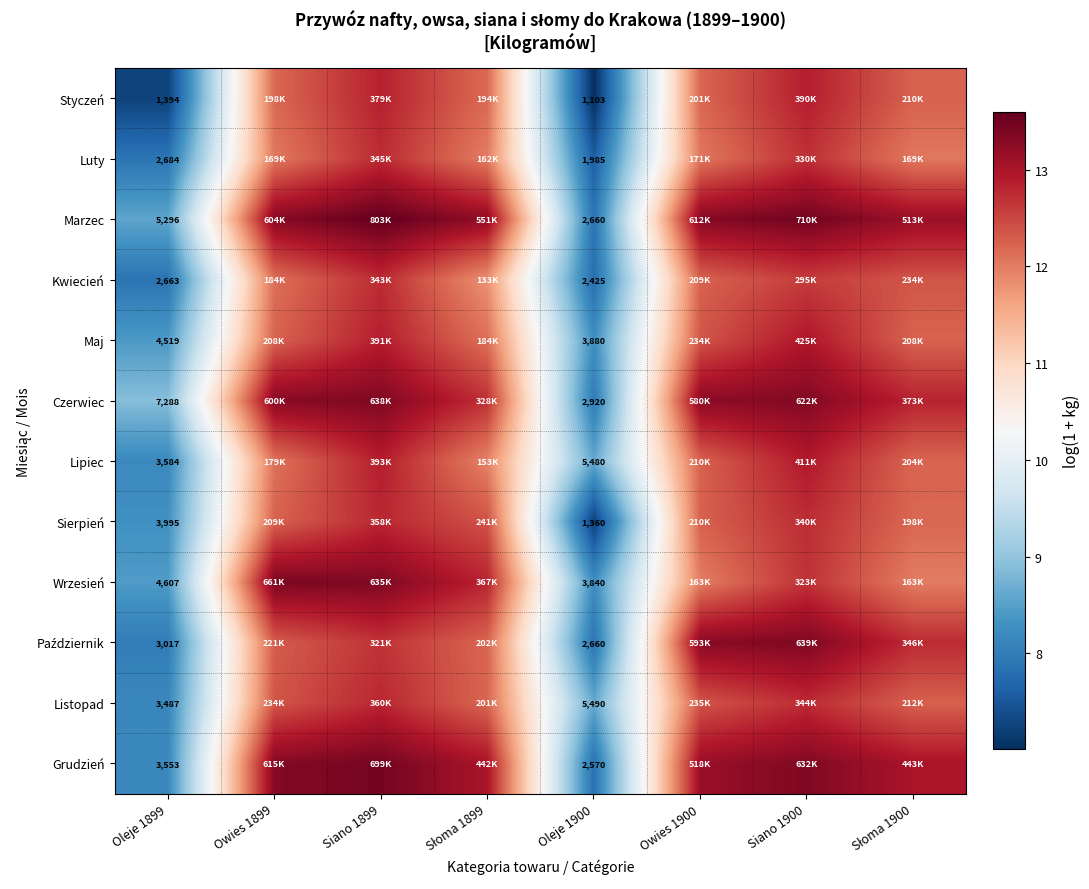

What is the smallest value displayed?

7.0